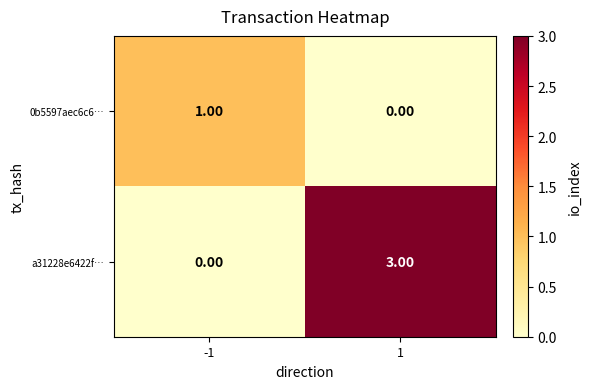

How many positive values does the a31228e6422f… series have?

1